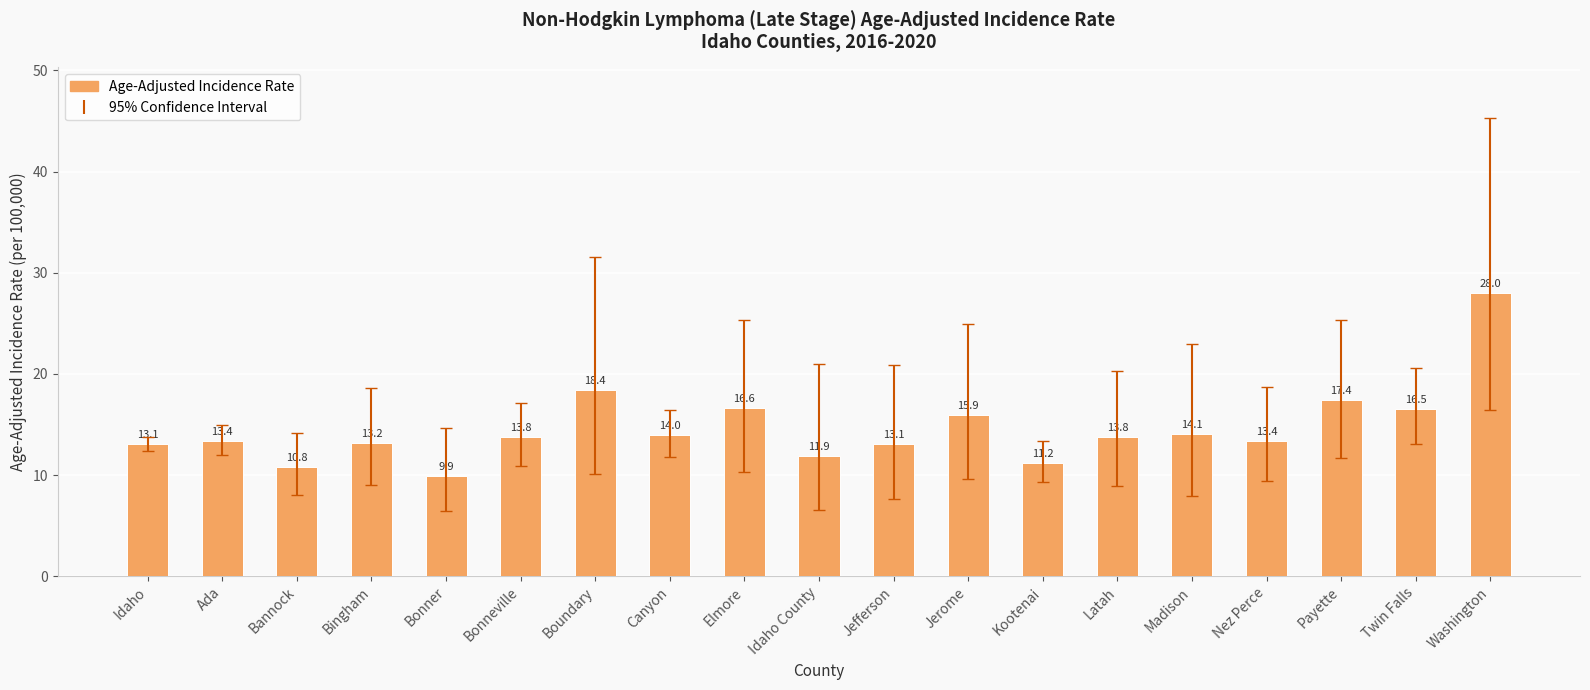

What is the change in value from Bingham to Payette?

+4.2